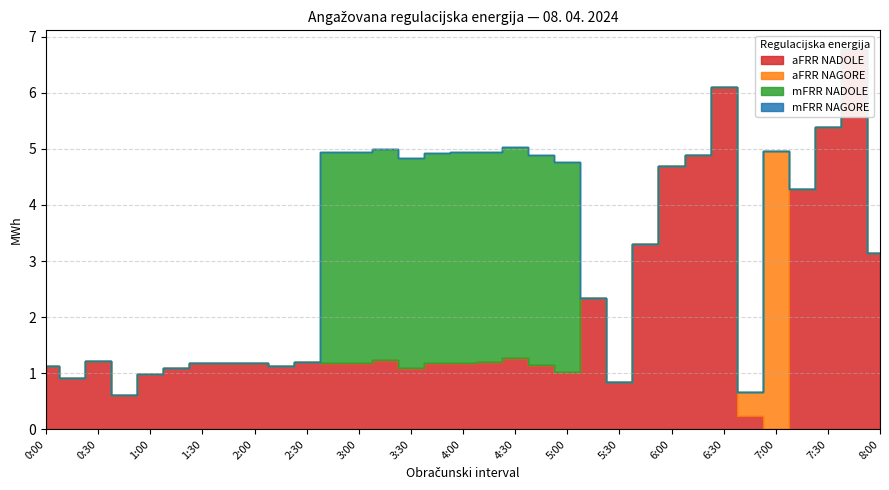

How many values in aFRR NADOLE are above zero?

32